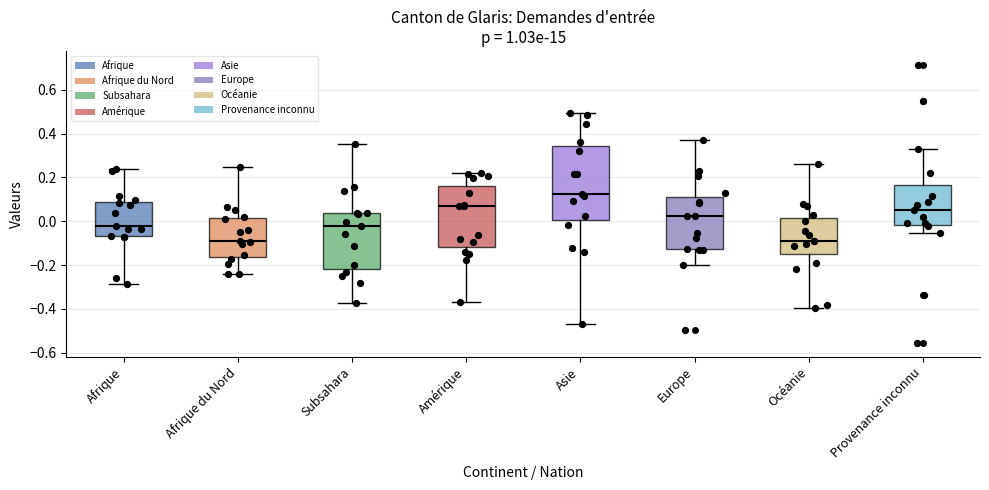

Which box is the tallest, from its lower edge to its upper edge?

Asie